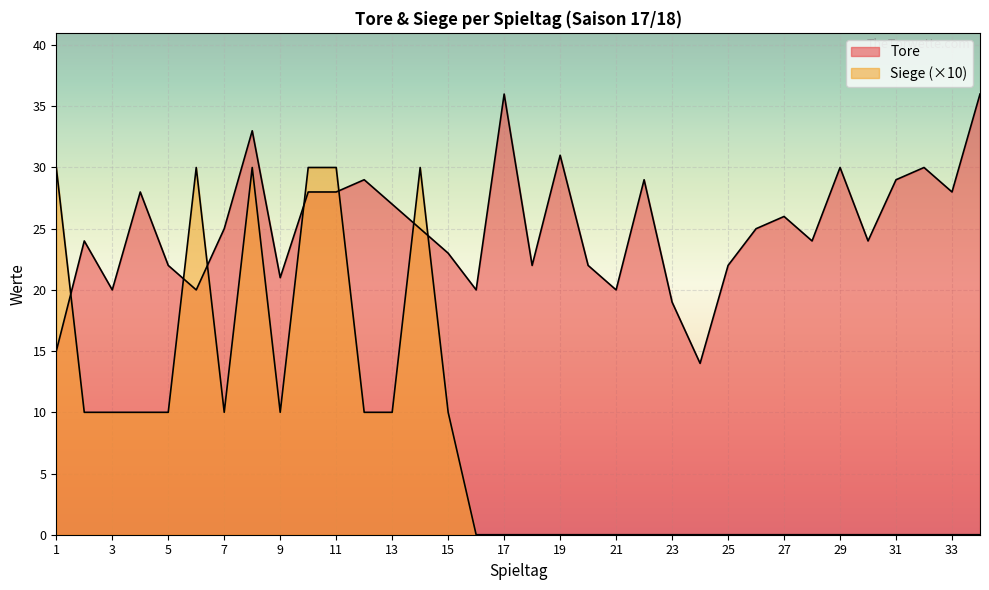

What are all the series names shown in the legend?

Tore, Siege